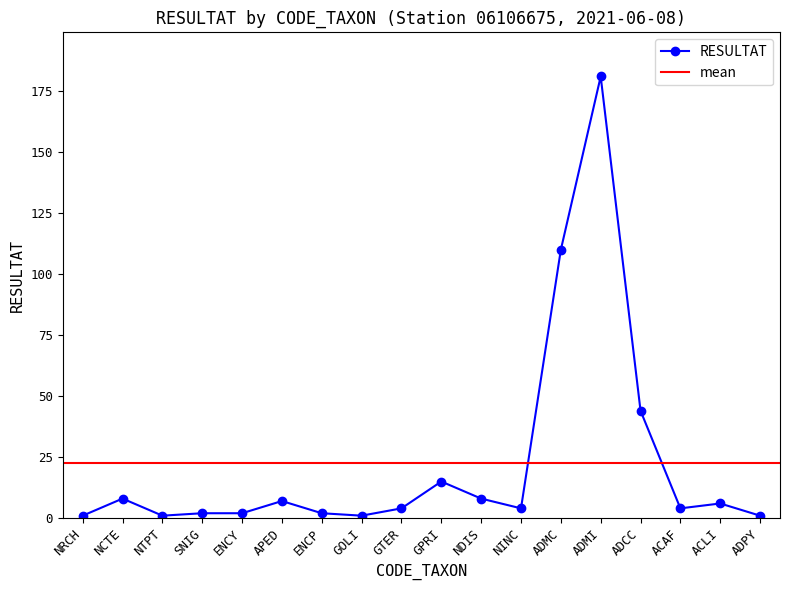

What is the sum of the values at NCTE and ENCP?

10